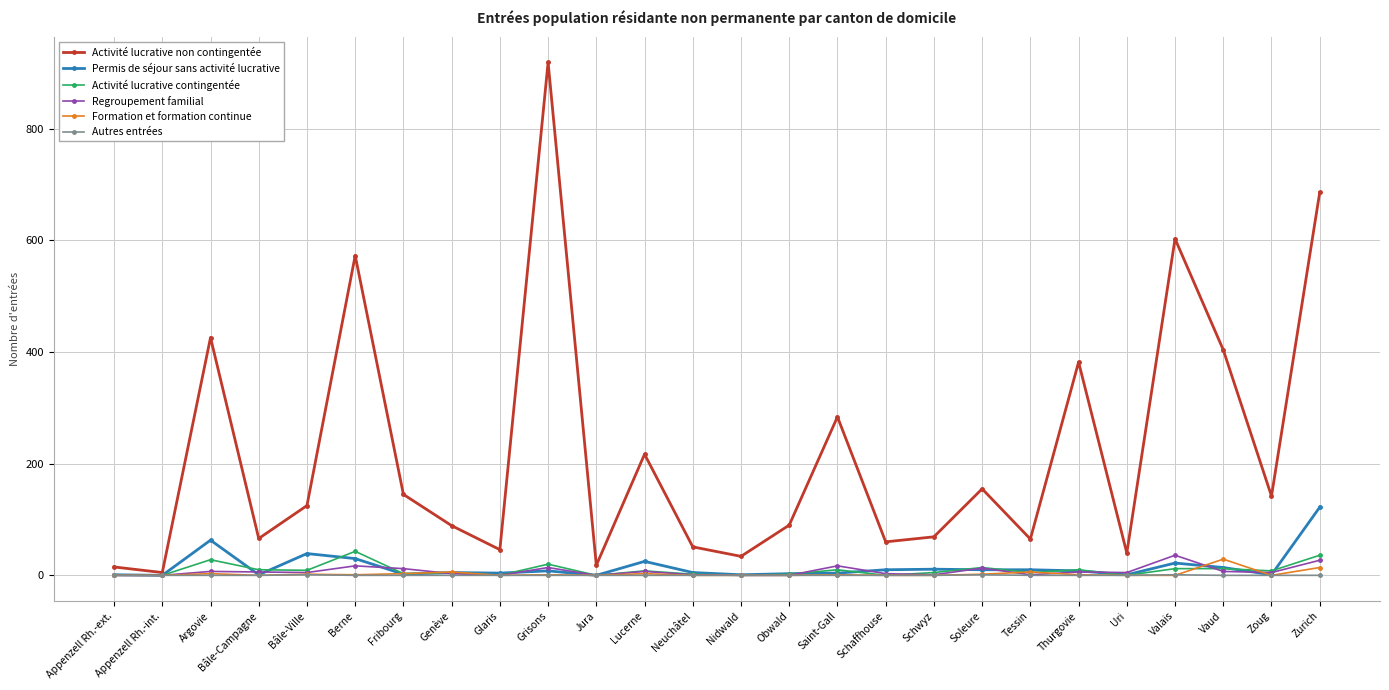

Count the Autres entrées values in the range 0 to 1.

26